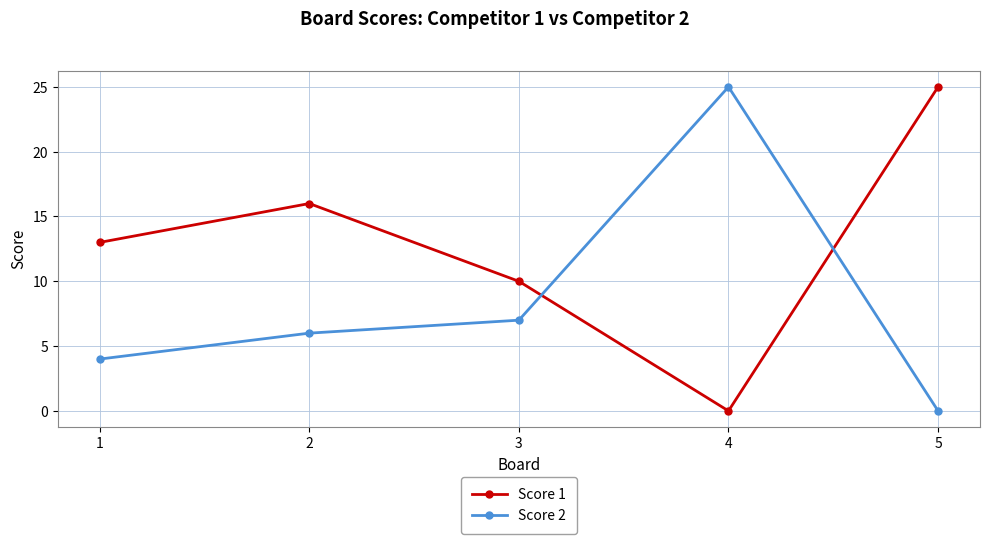

How many intersections are there between Score 1 and Score 2?

2